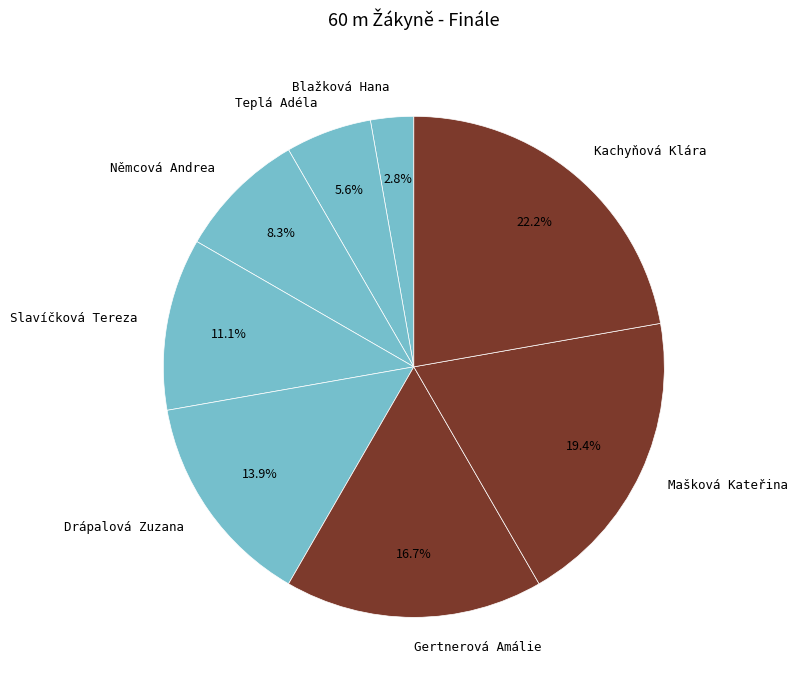

Which slice is the largest?

Kachyňová Klára